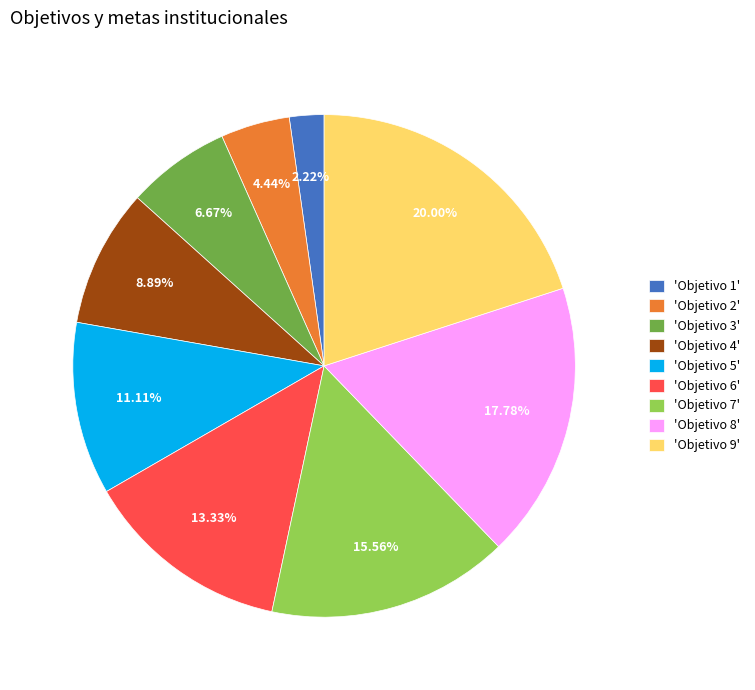

Count the number of slices in the pie.

9